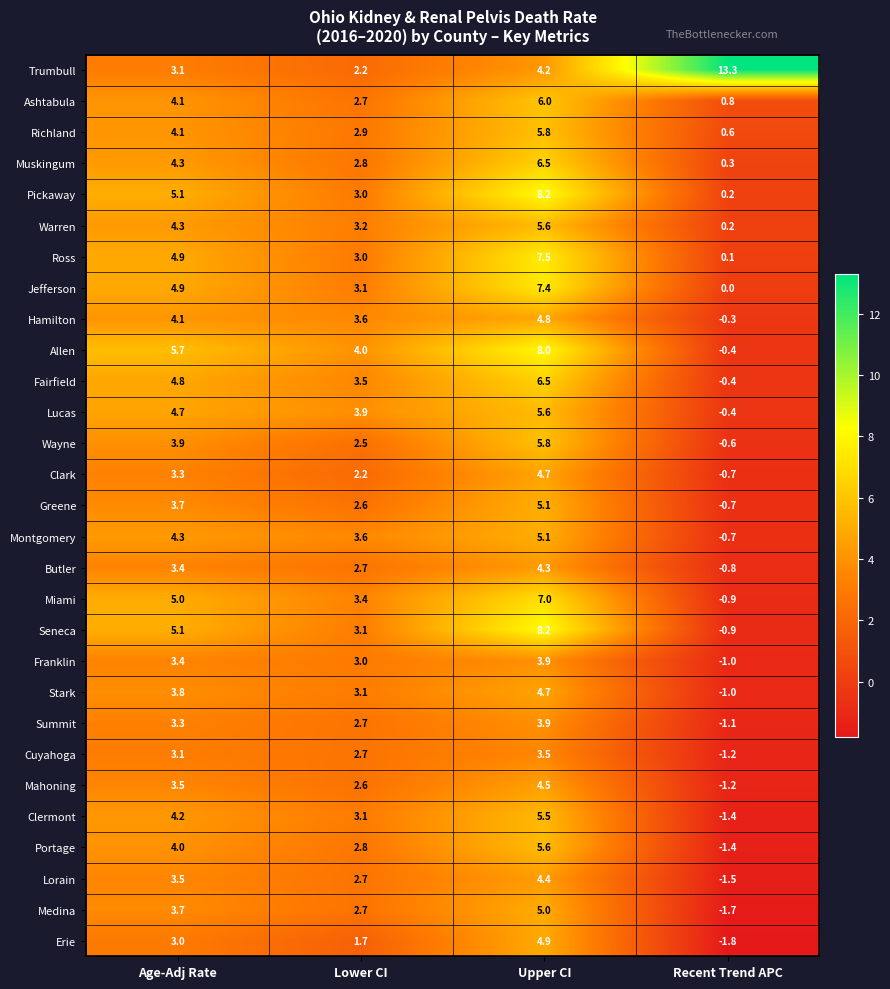

Which series has the largest range (max minus min)?

Trumbull